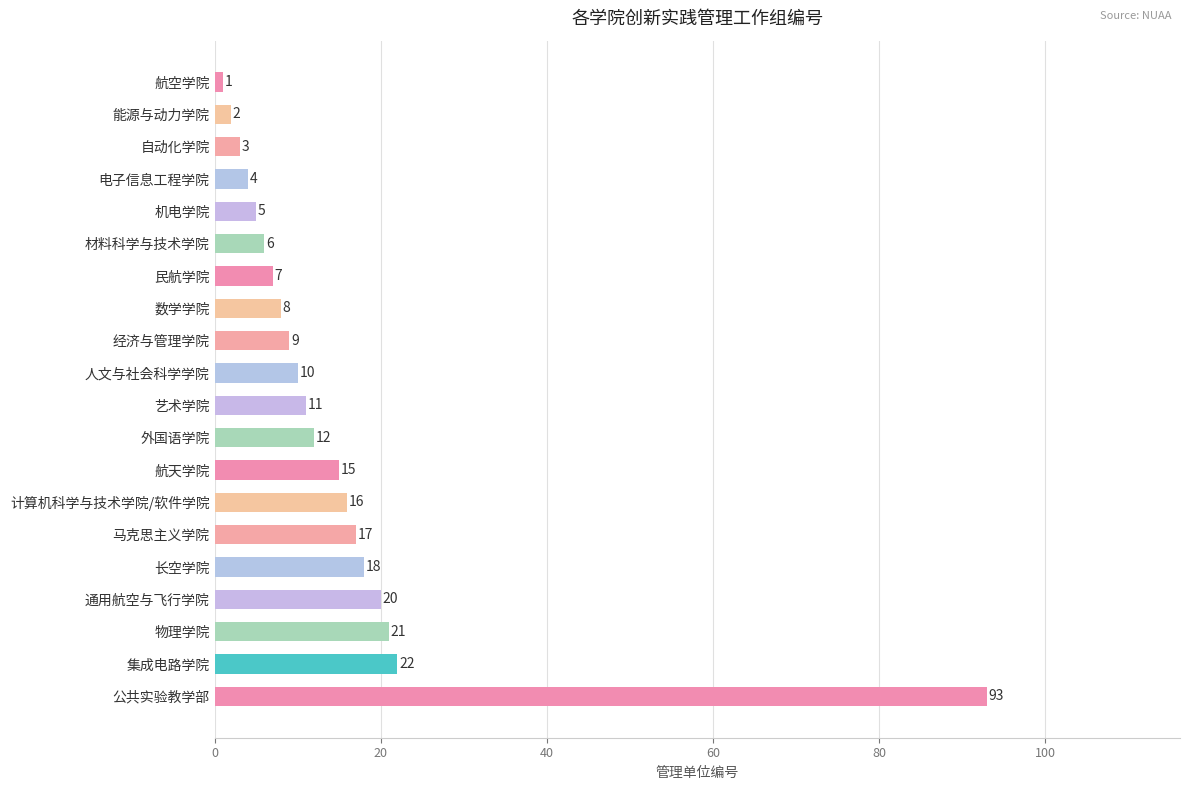

Where is the data nearest to the value 47?

集成电路学院